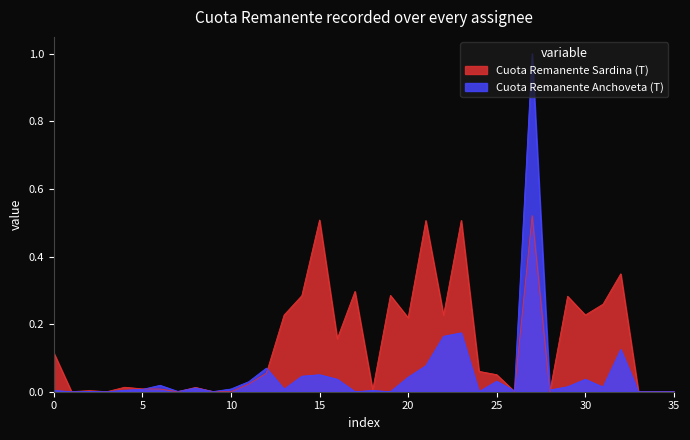

Where is the first local maximum for Cuota Remanente Sardina (T)?

2